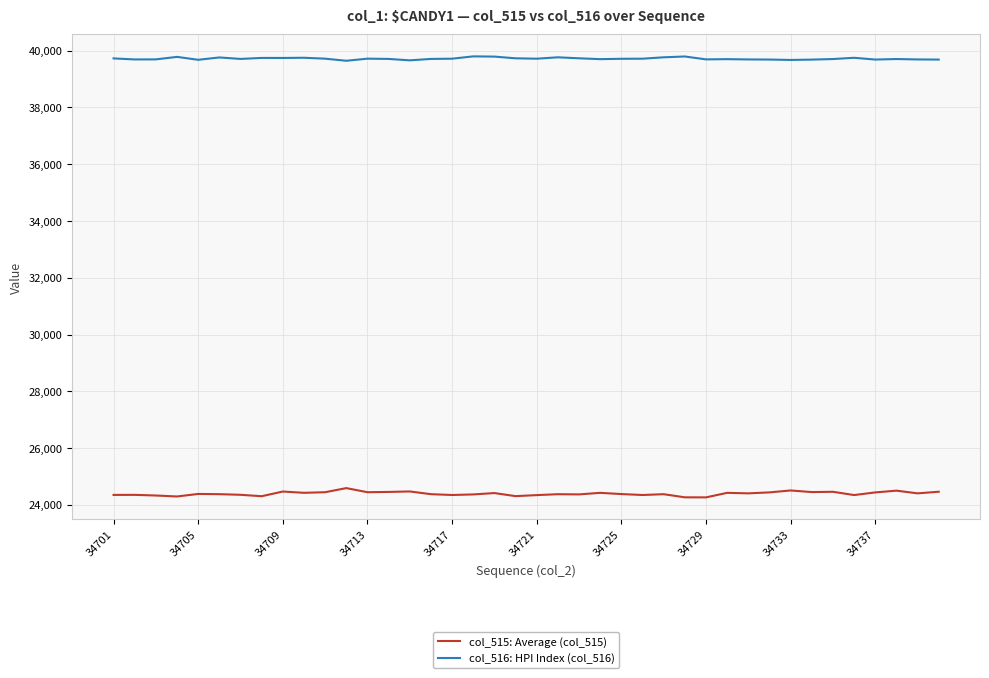

What is the maximum value shown in the chart?

39801